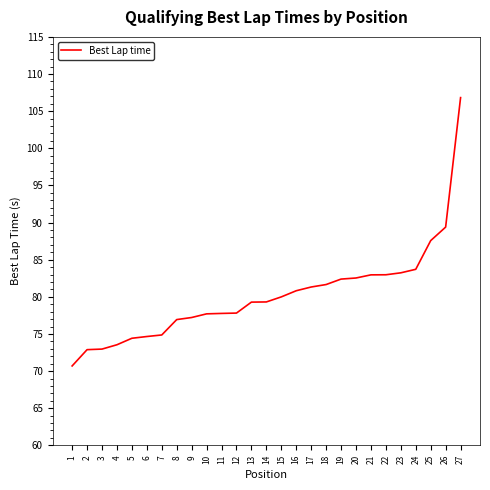

What is the change in value from 2 to 5?

+1.5